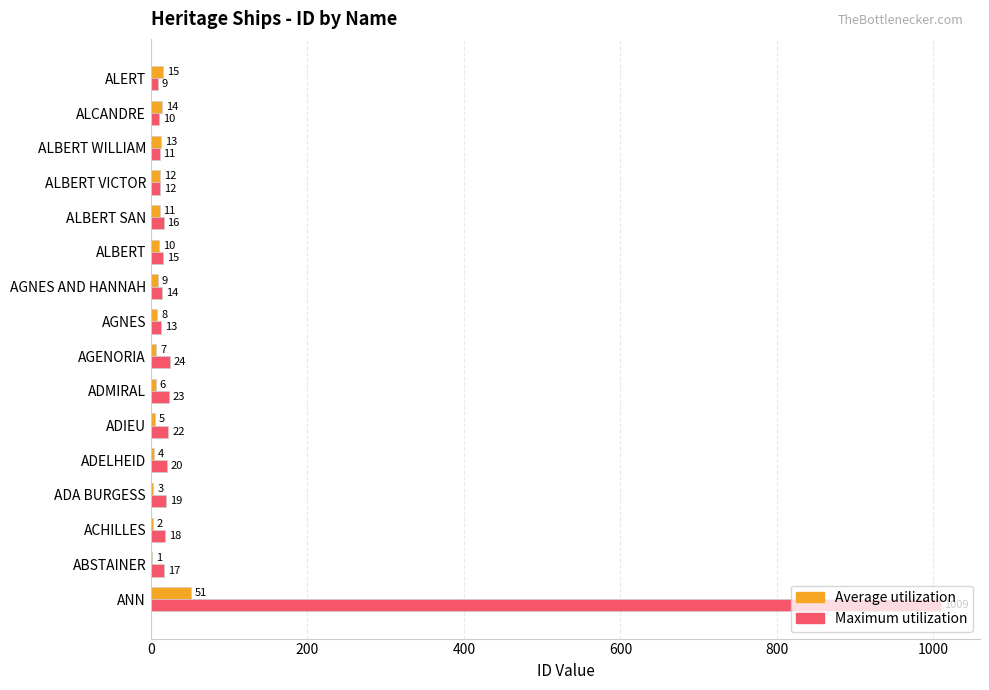

What is the total value across all series at ADELHEID?

24